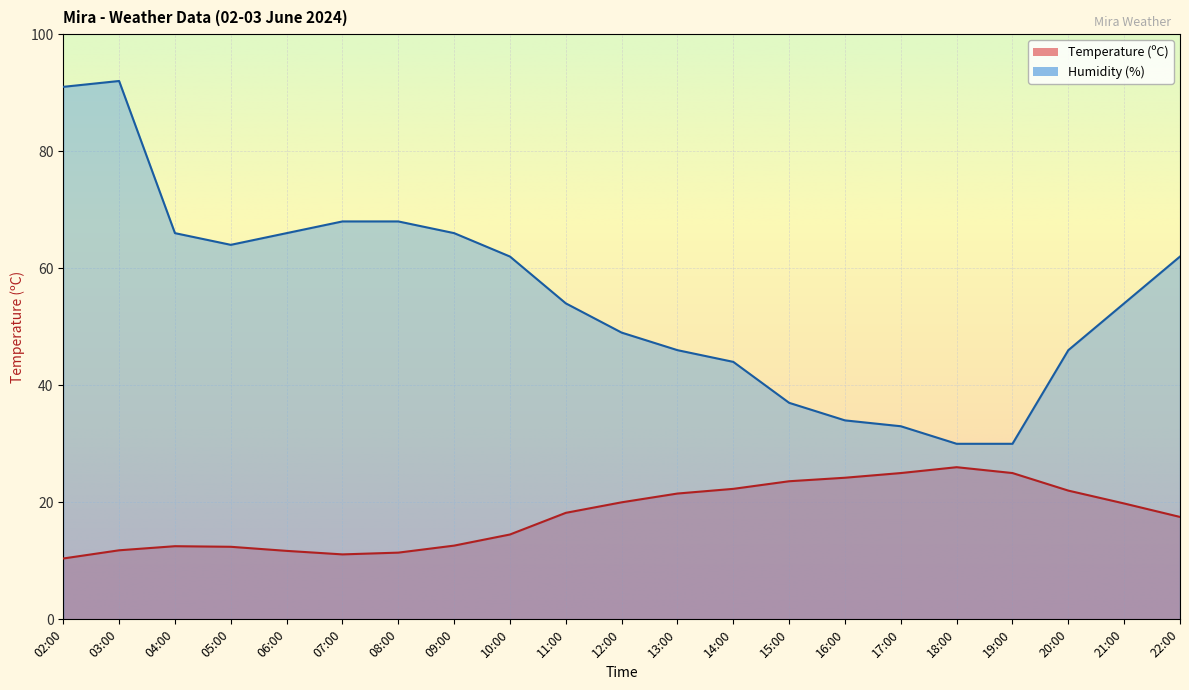

What value does the Humidity (%) series have at 19:00?

30.0